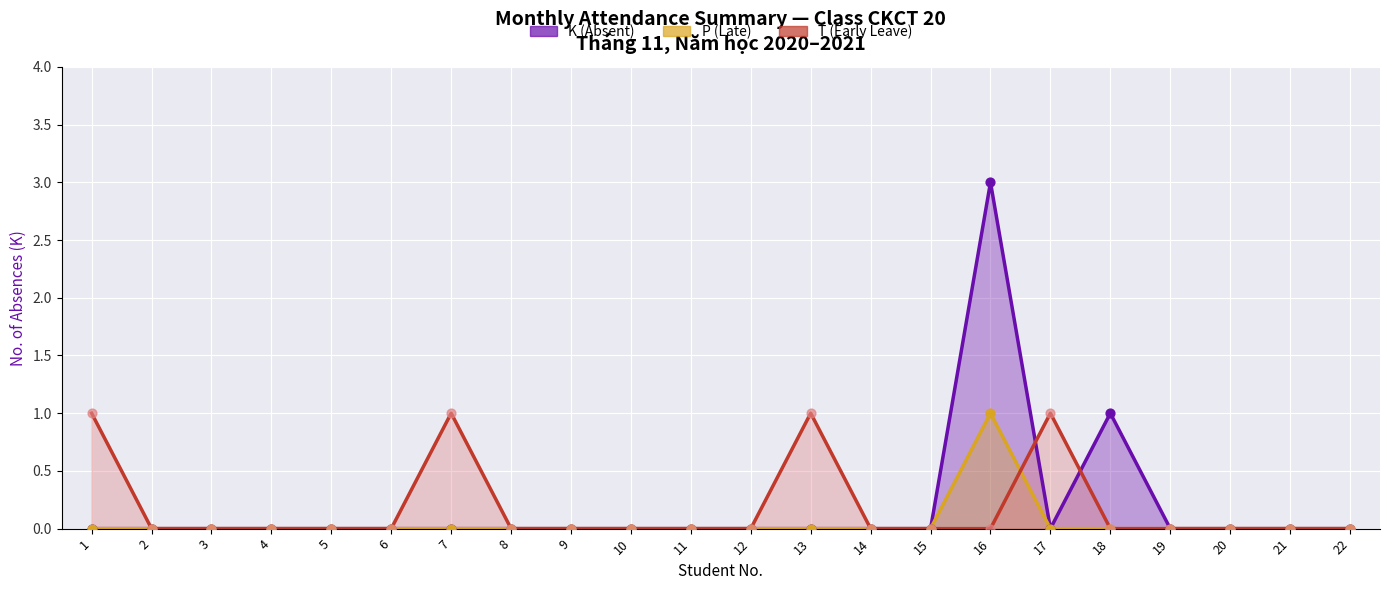

Which series has the largest Y range (max minus min)?

K (Absent)